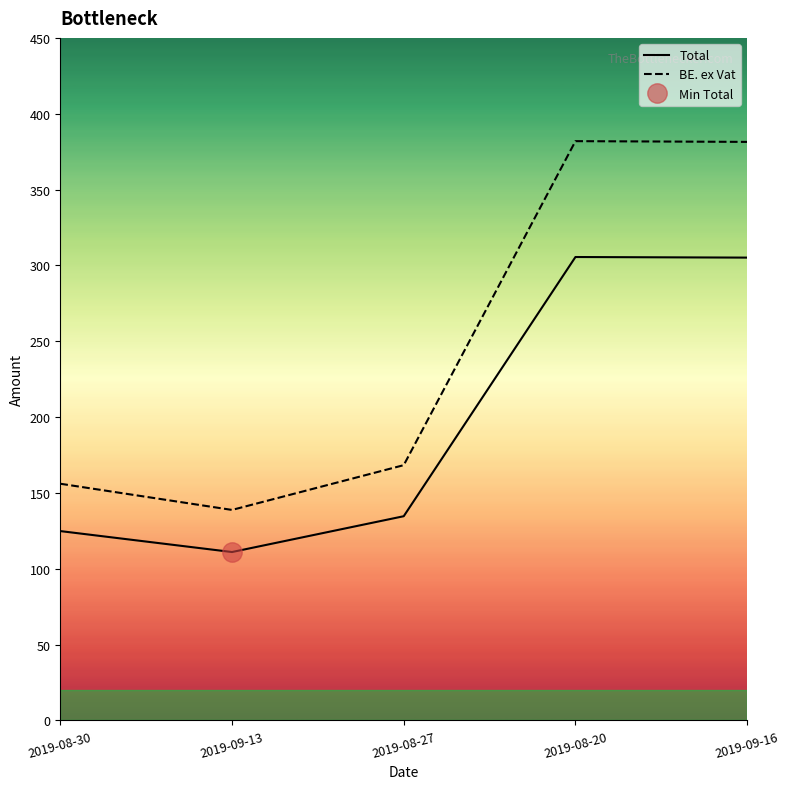

What position from the left is 2019-09-13?

2